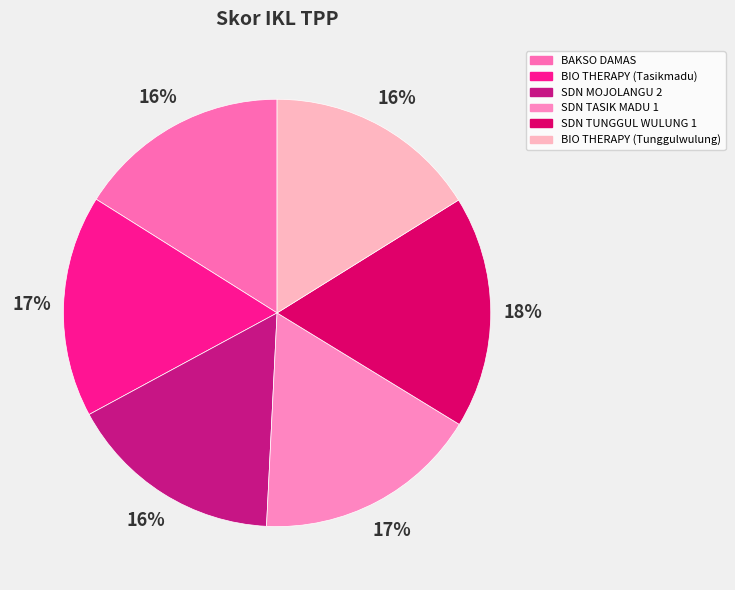

What percentage is the SDN TUNGGUL WULUNG 1 slice, to the nearest percent?

18%